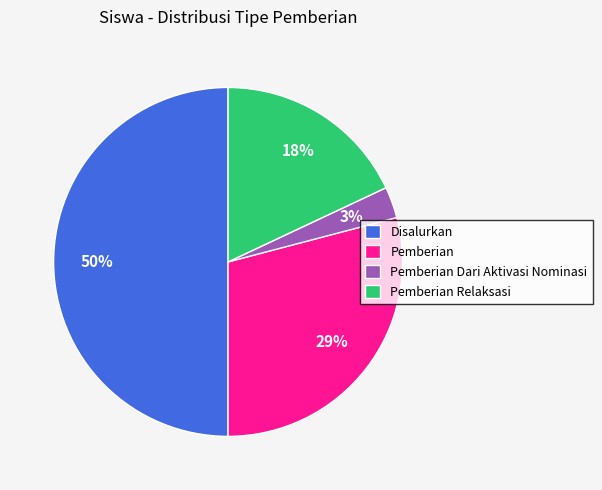

Which has a higher value, Pemberian Dari Aktivasi Nominasi or Pemberian?

Pemberian